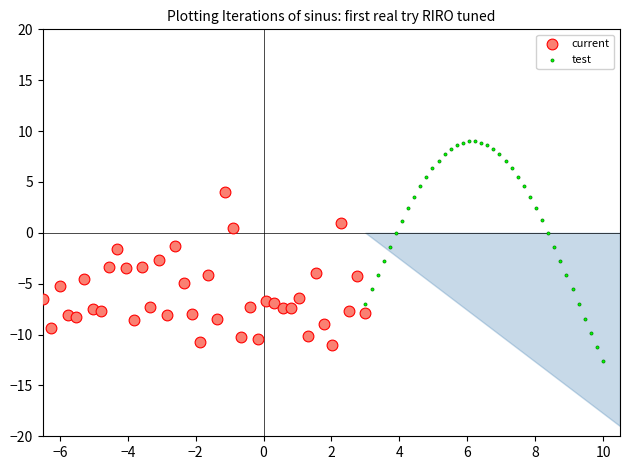

Which series reaches the minimum Y coordinate?

test